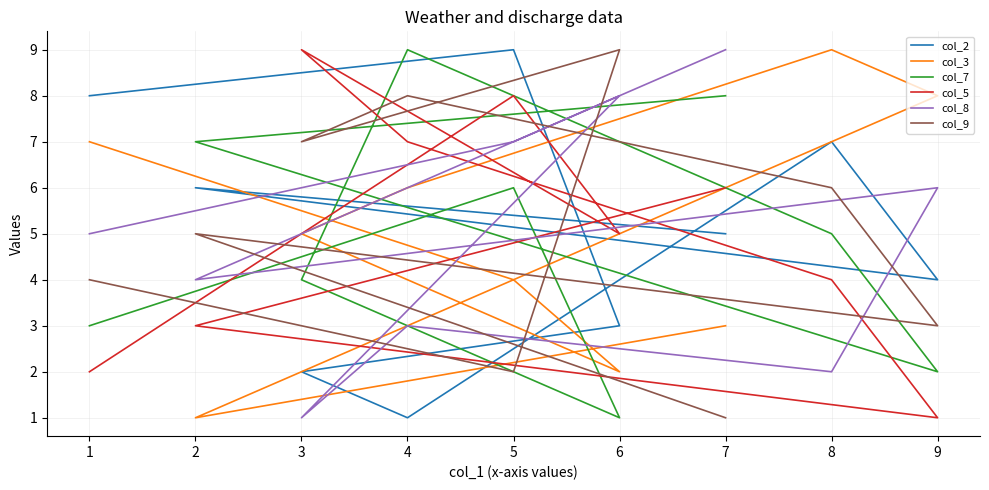

True or false: col_5 and col_7 intersect in this chart.

True